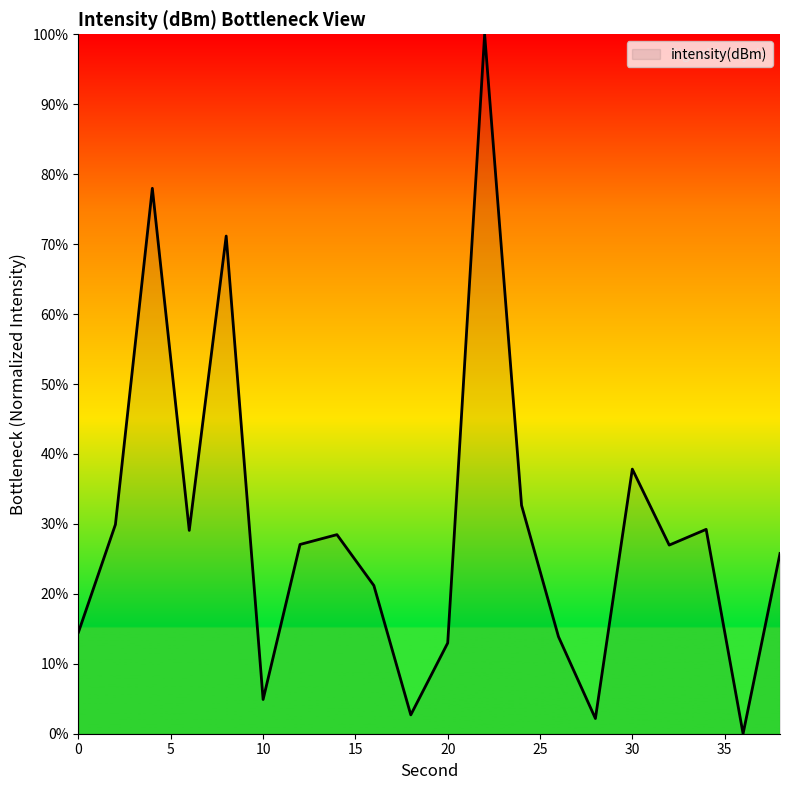

What is the difference between the maximum and minimum values?

100.0